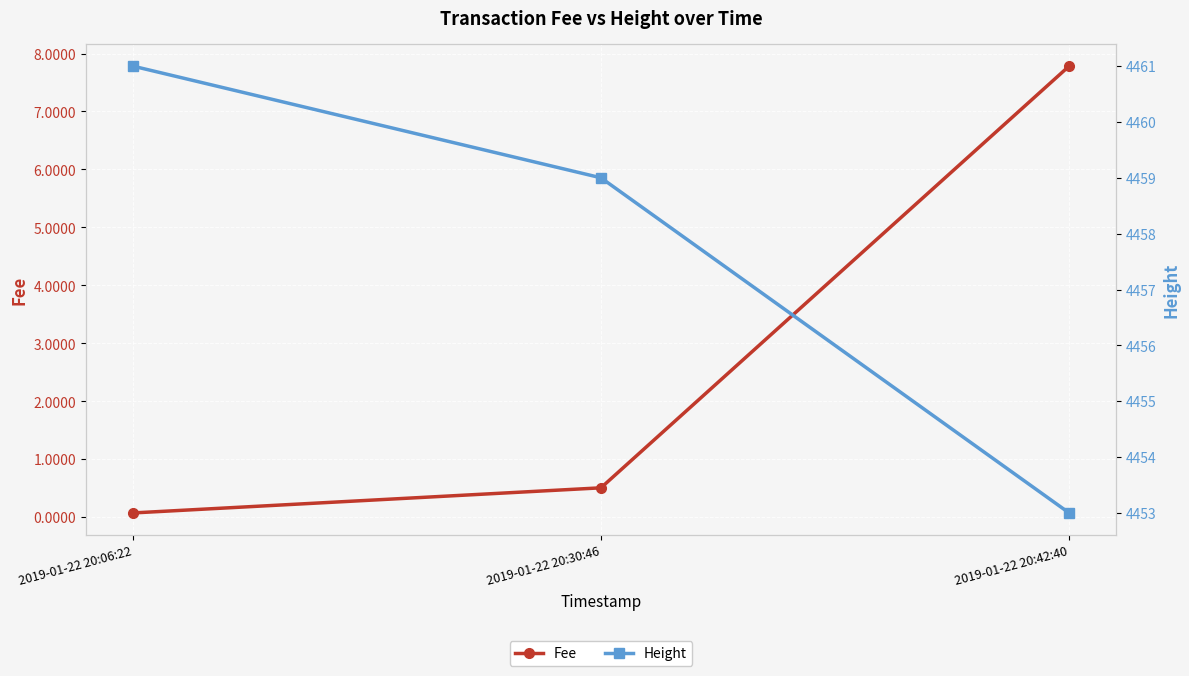

Which series has the widest spread of values?

Height